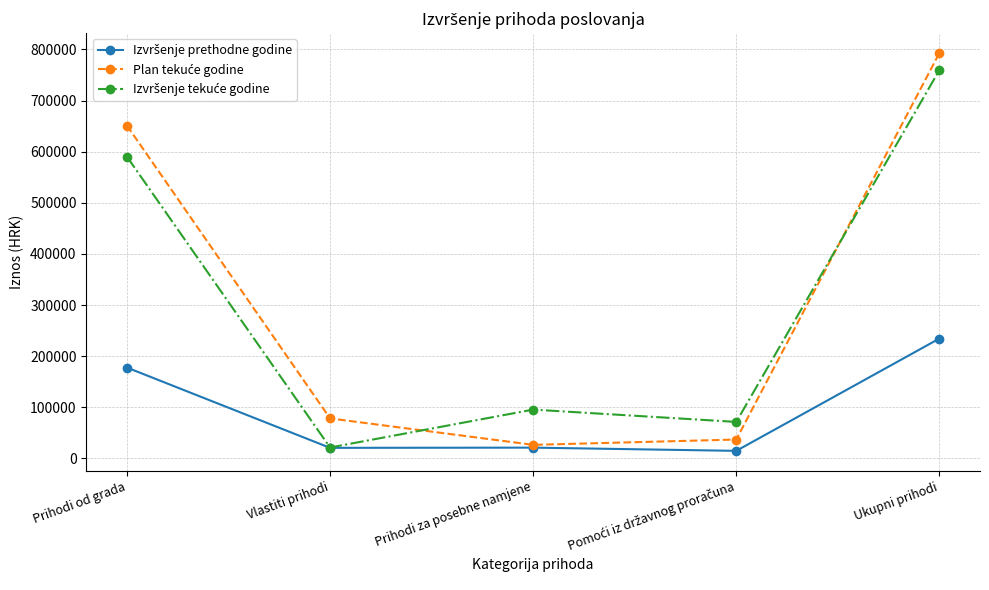

What is the label of the 1st point from the left?

Prihodi od grada